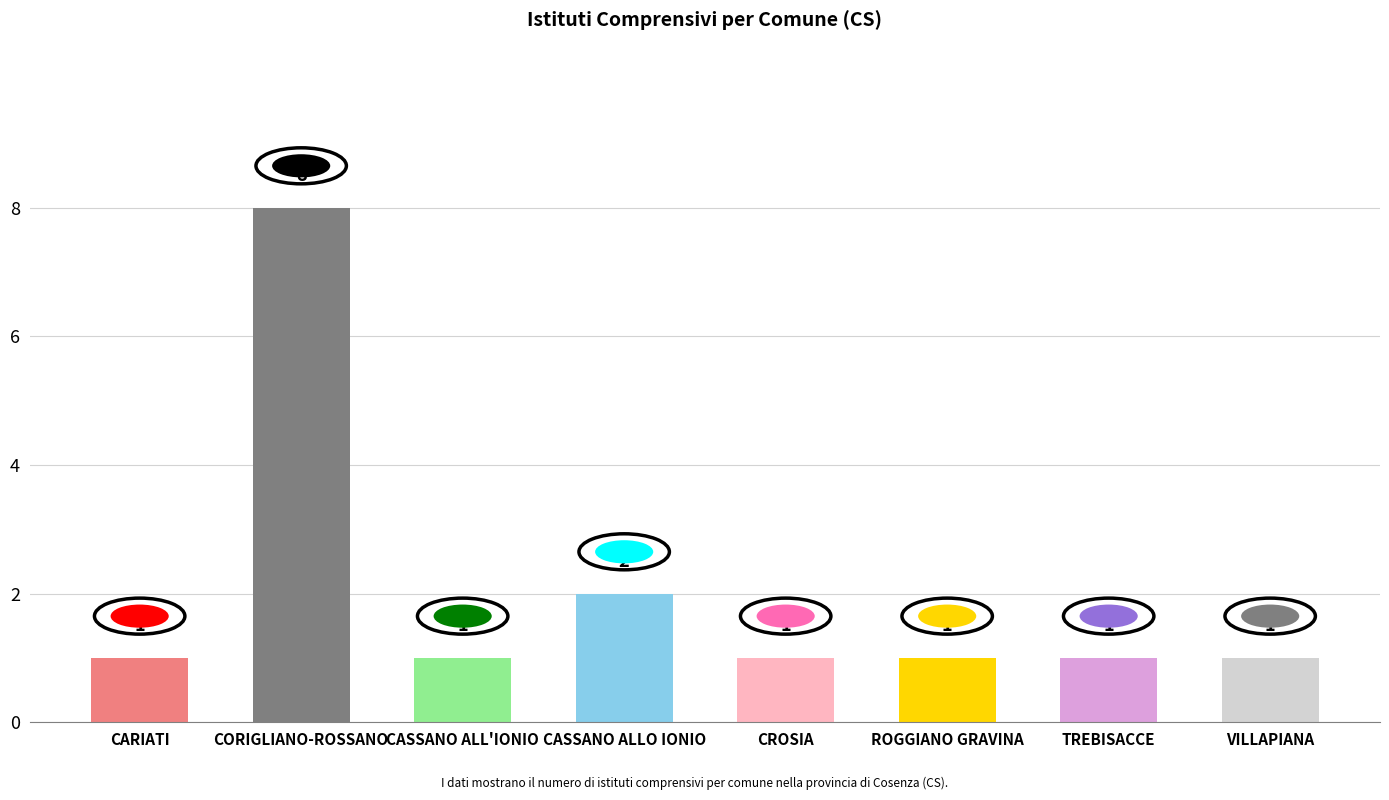

How many values are between 1 and 2?

7